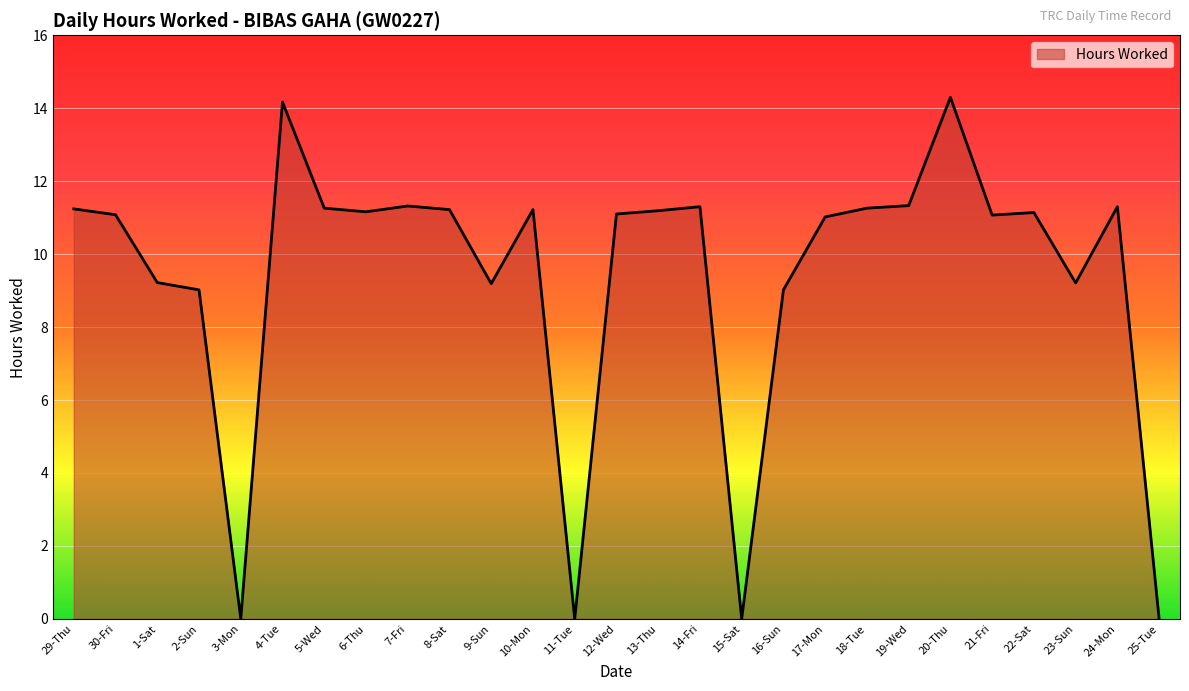

Does the chart display data point markers on the line(s)?

No